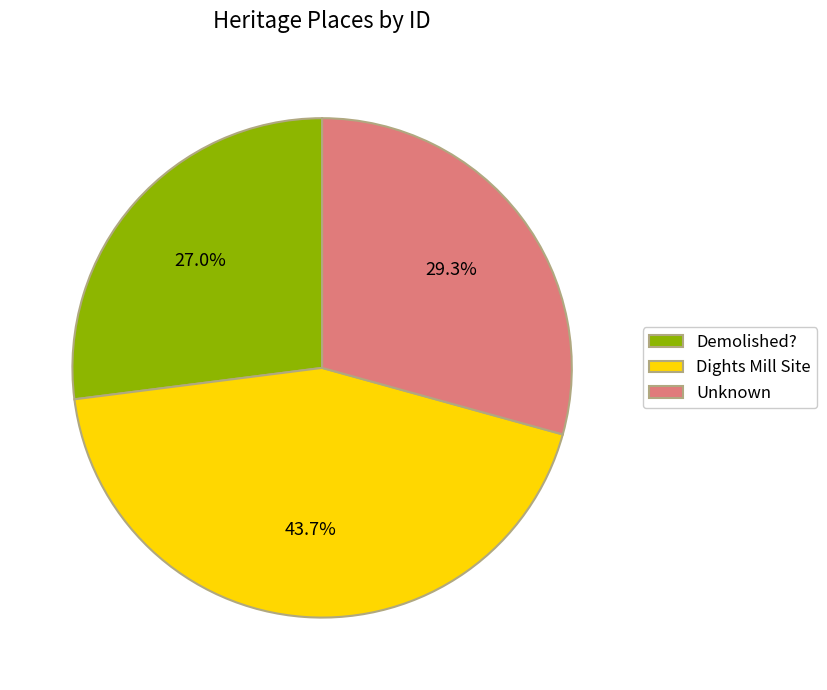

What portion of the pie excludes Demolished??

73.0%